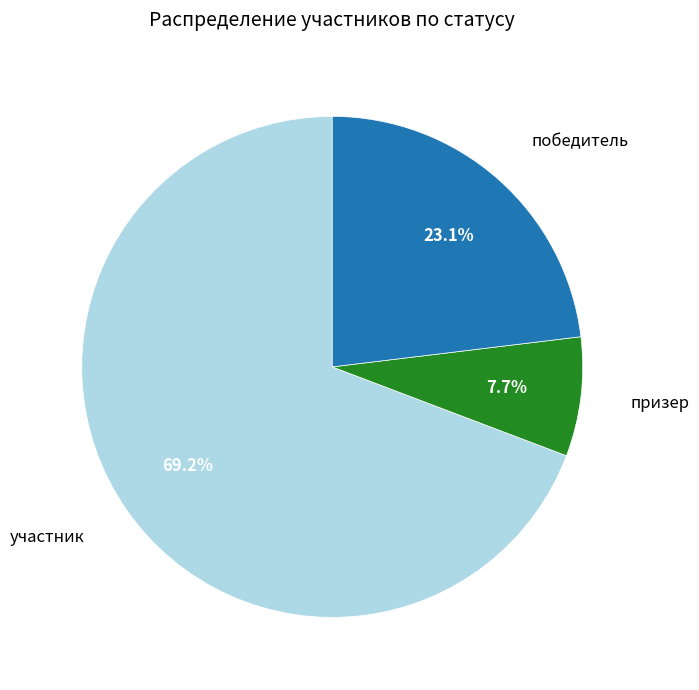

To the nearest percent, what is the difference between the largest and smallest slice percentages?

62%